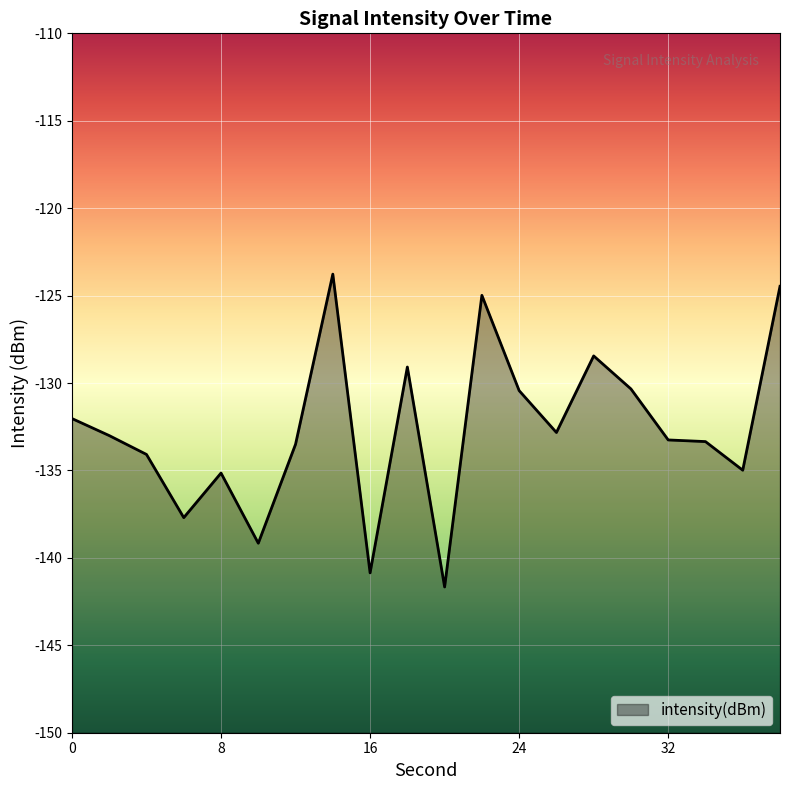

The value at 36 is -217.4. True or false?

False